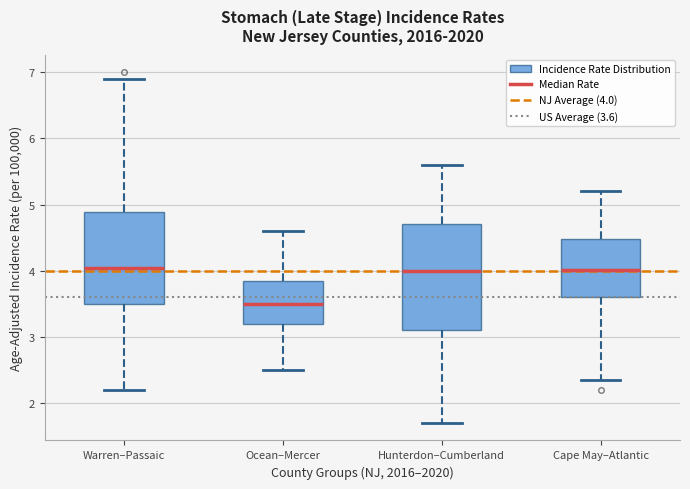

Comparing the boxes themselves (not the whiskers), which one is the tallest?

Hunterdon–Cumberland